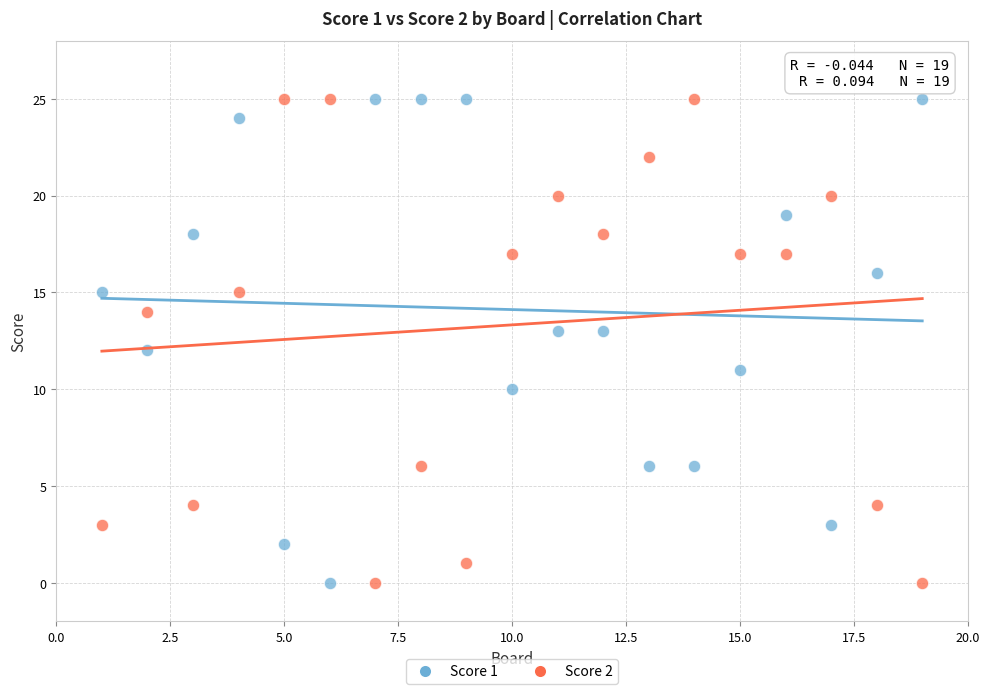

Across all data points, what is the range of X values (max minus min)?

18